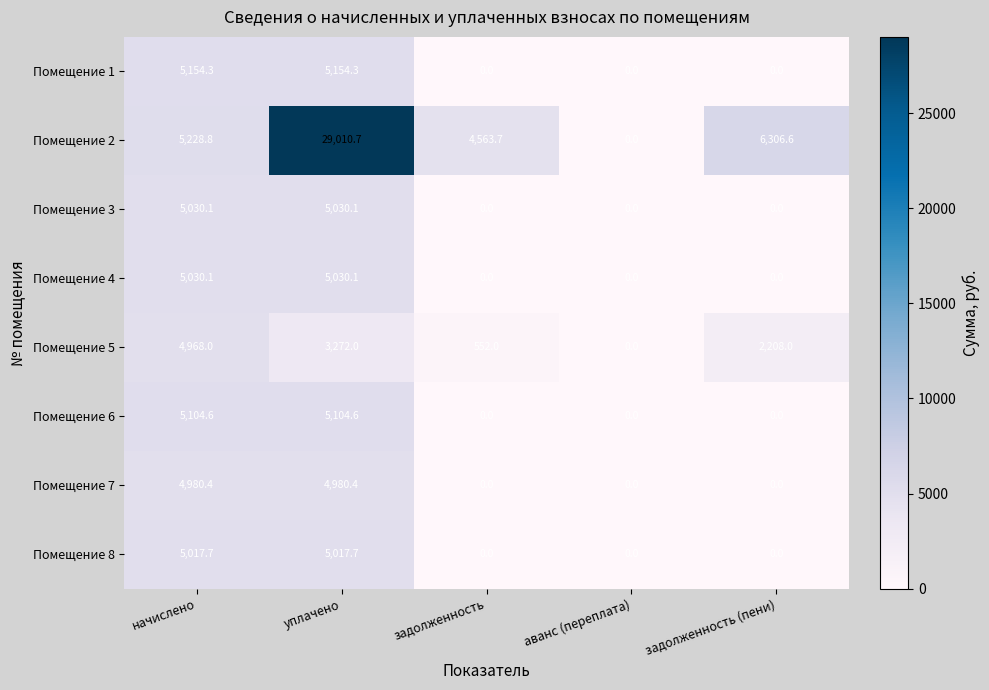

True or false: Помещение 4 has a value of 5030.1 at уплачено.

True